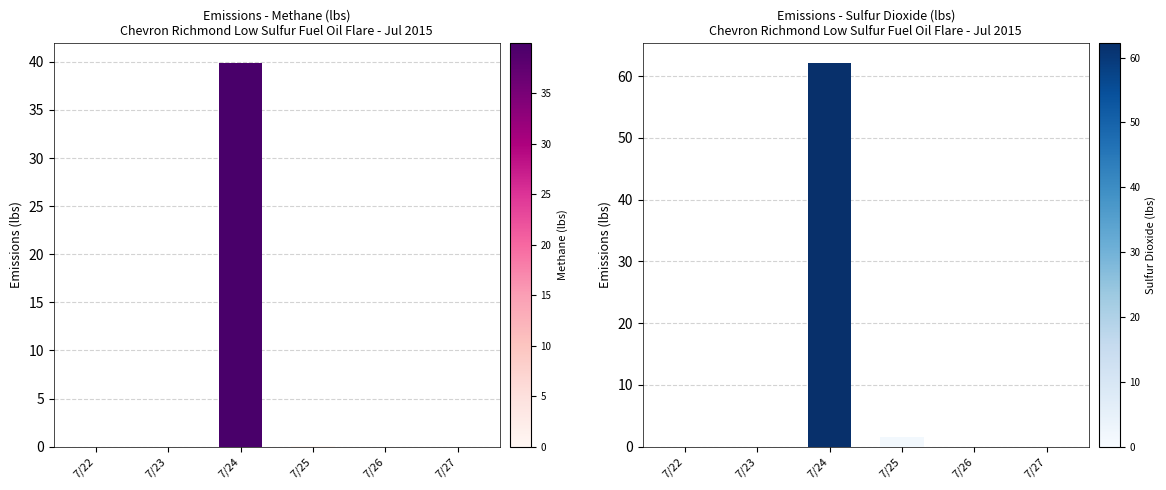

The Sulfur Dioxide (lbs) series shows -40.9 at 7/23. True or false?

False